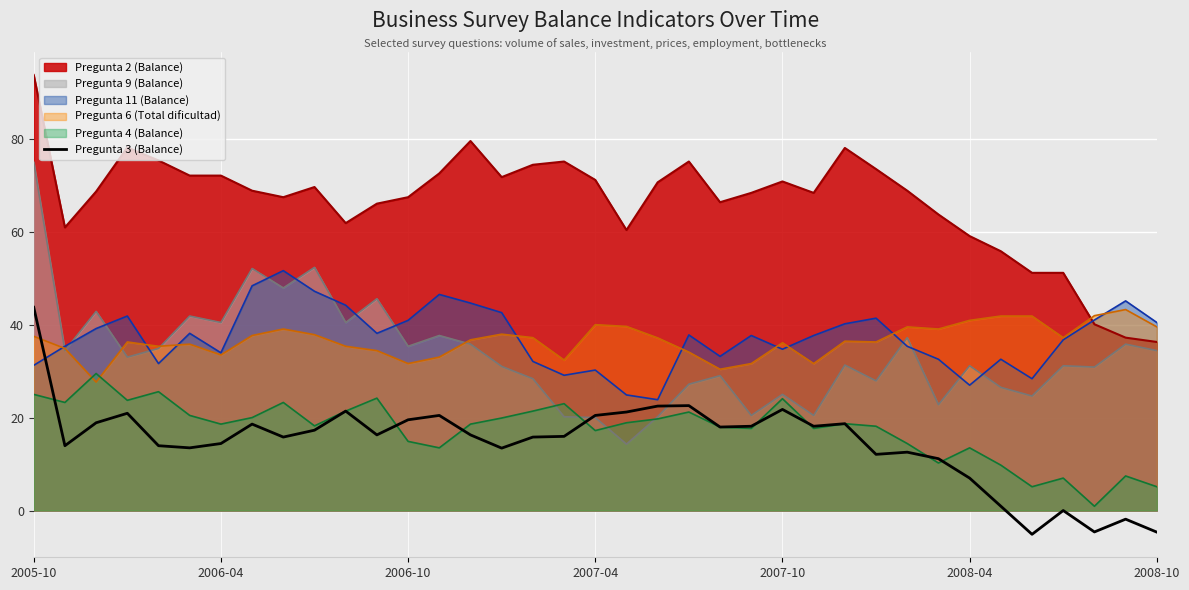

True or false: Pregunta 11 (Balance) and Pregunta 4 (Balance) cross at least once.

False